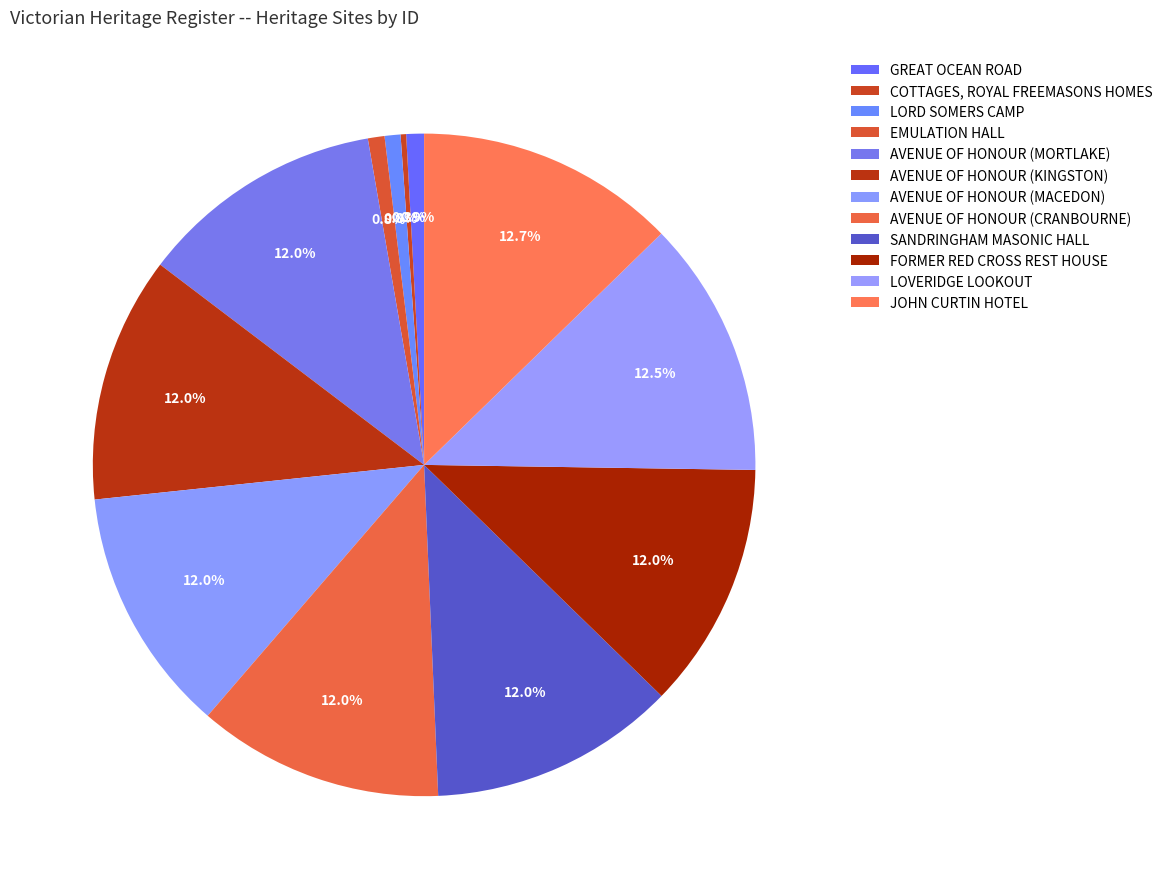

Rank the categories by value from highest to lowest.

JOHN CURTIN HOTEL, LOVERIDGE LOOKOUT, SANDRINGHAM MASONIC HALL, FORMER RED CROSS REST HOUSE, AVENUE OF HONOUR (CRANBOURNE), AVENUE OF HONOUR (MACEDON), AVENUE OF HONOUR (KINGSTON), AVENUE OF HONOUR (MORTLAKE), GREAT OCEAN ROAD, EMULATION HALL, LORD SOMERS CAMP, COTTAGES, ROYAL FREEMASONS HOMES